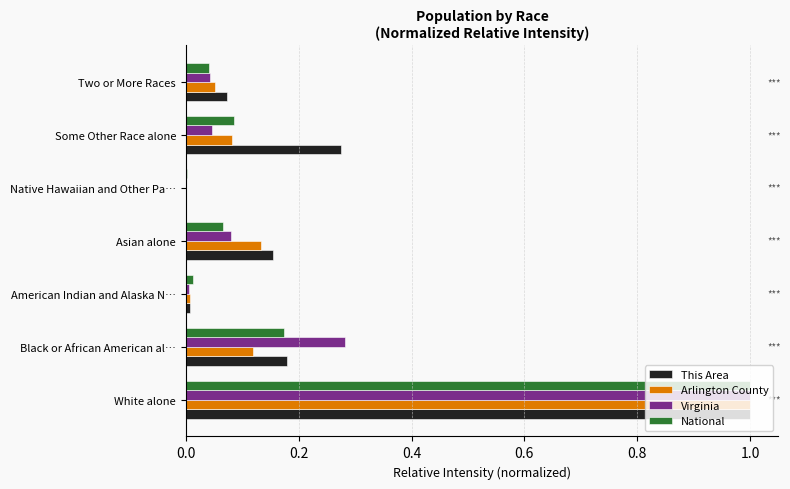

The National series shows 0.0 at American Indian and Alaska N…. True or false?

True